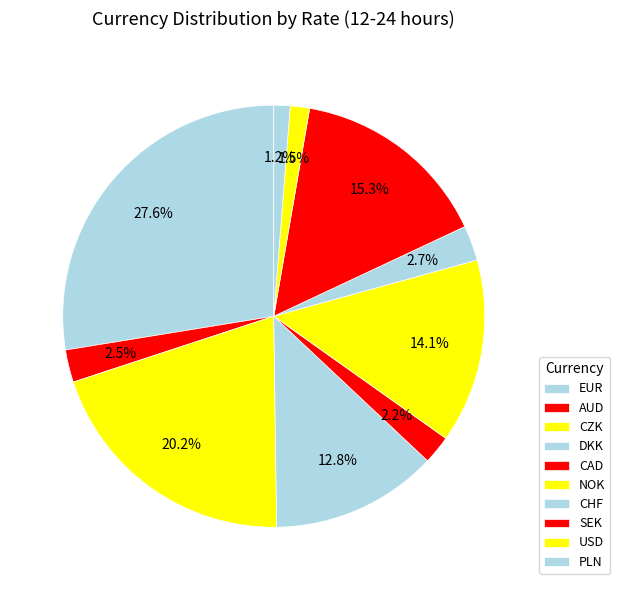

Rank the categories by value from highest to lowest.

EUR, CZK, SEK, NOK, DKK, CHF, AUD, CAD, USD, PLN